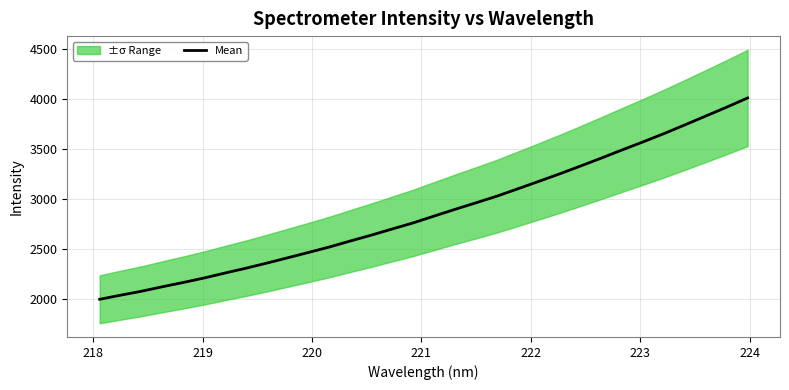

What is the smallest value displayed?

1999.7